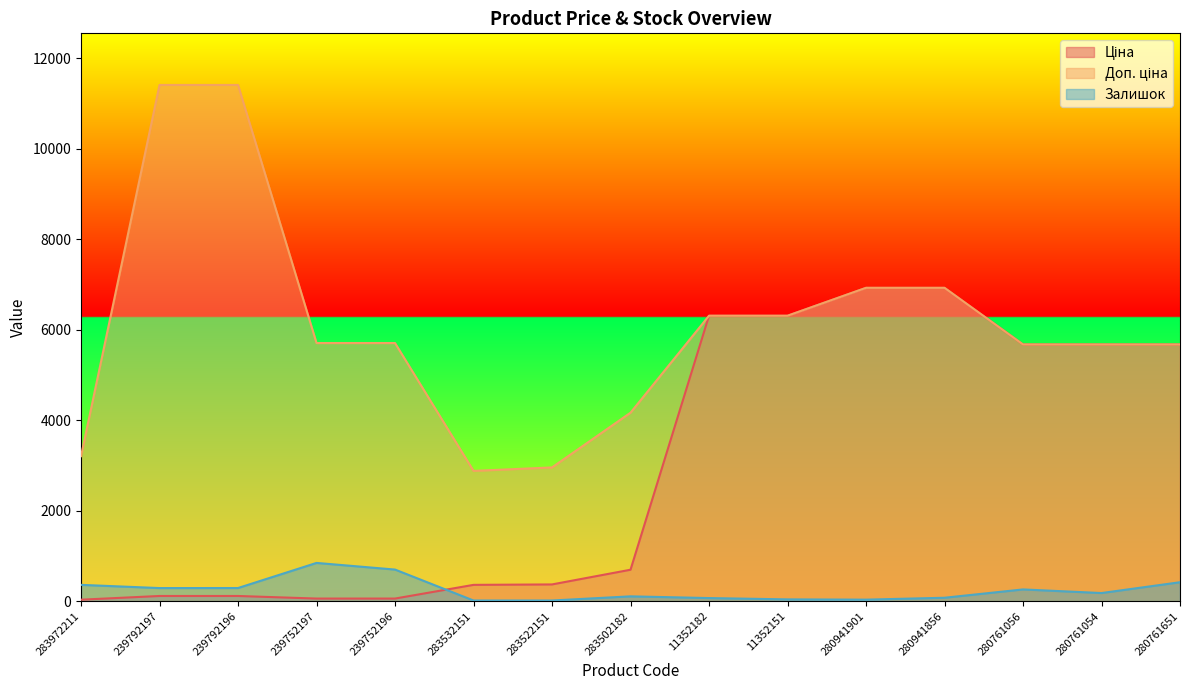

Is it true that Ціна equals 1531.3 at 280941901?

False